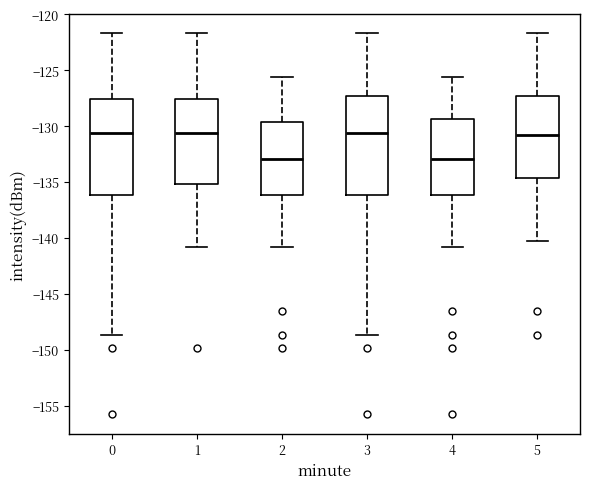

Where does the upper whisker of the box at x = 5 end on the y-axis? The values are not printed on the chart, so give them approximately, as read against the axis.

-121.5